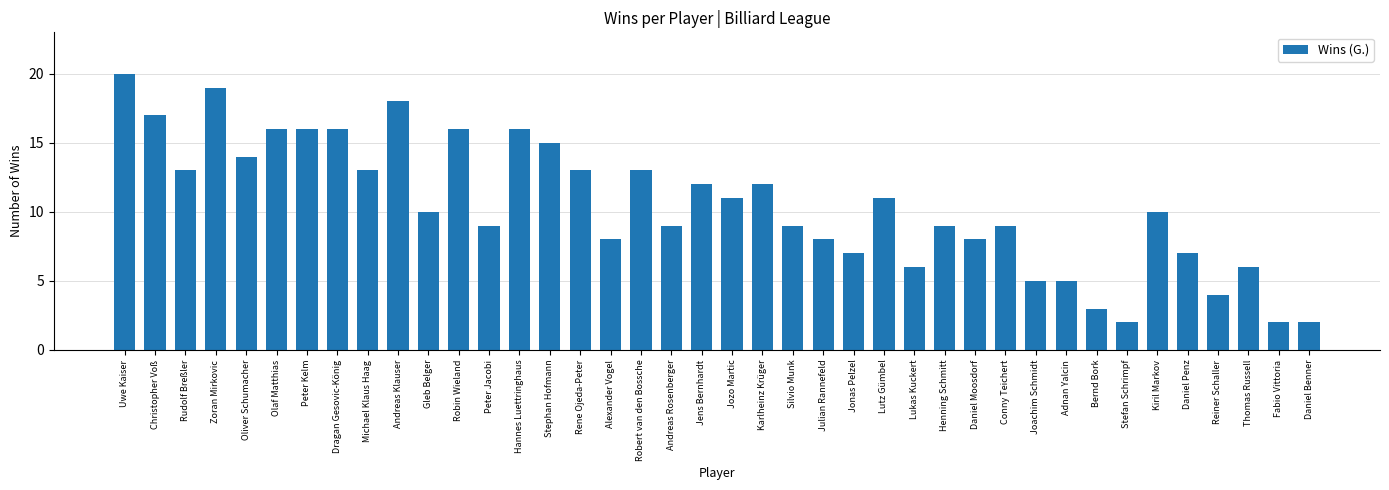

How many categories are shown in the chart?

40